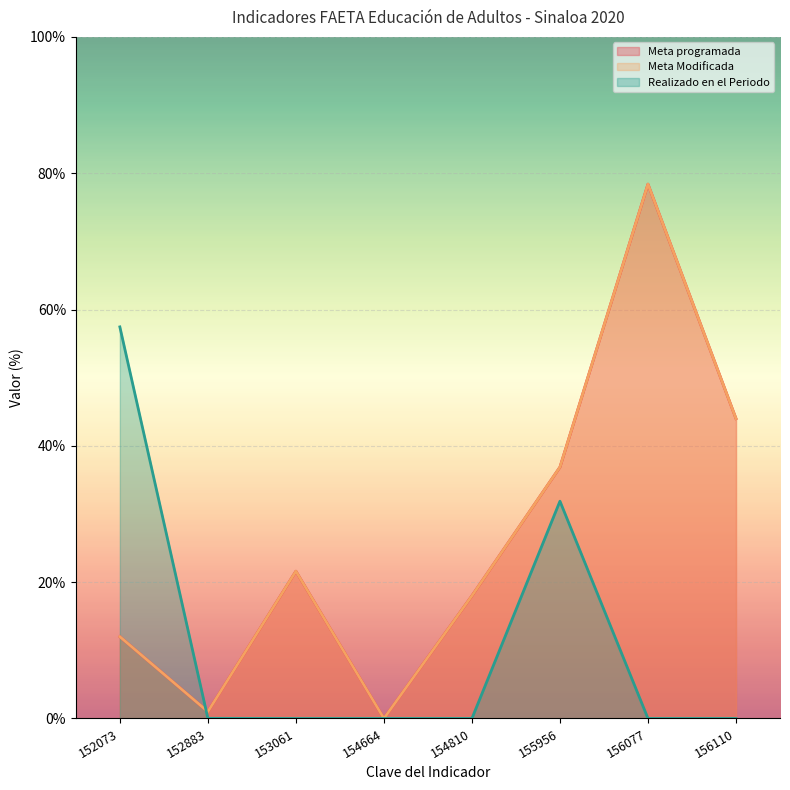

At which category does Meta programada reach its first local peak?

153061